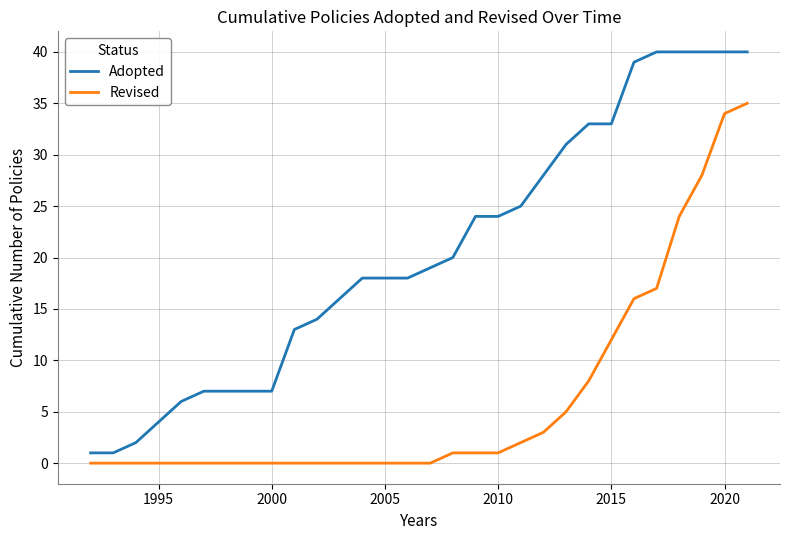

True or false: Revised and Adopted intersect in this chart.

False